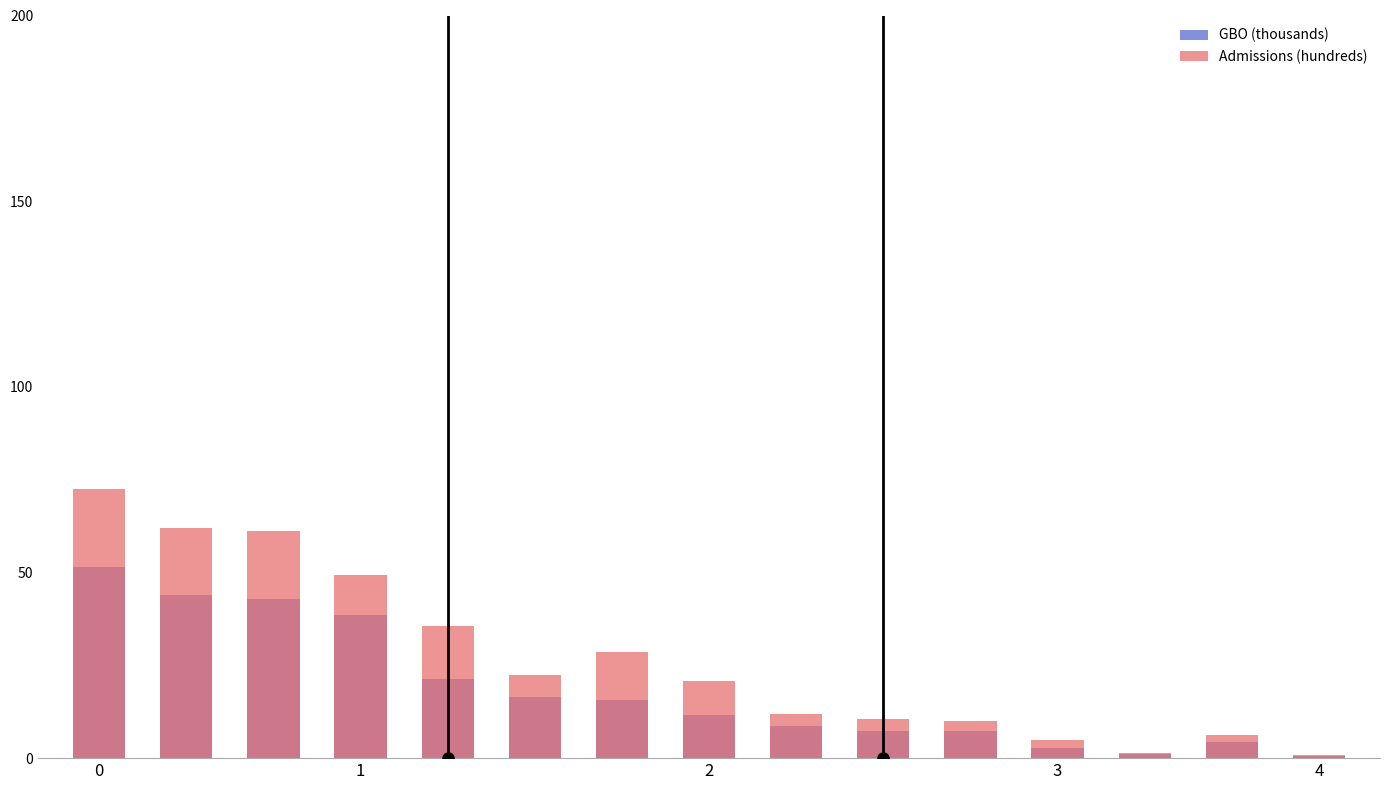

What is the maximum value for Admissions (hundreds)?

72.5